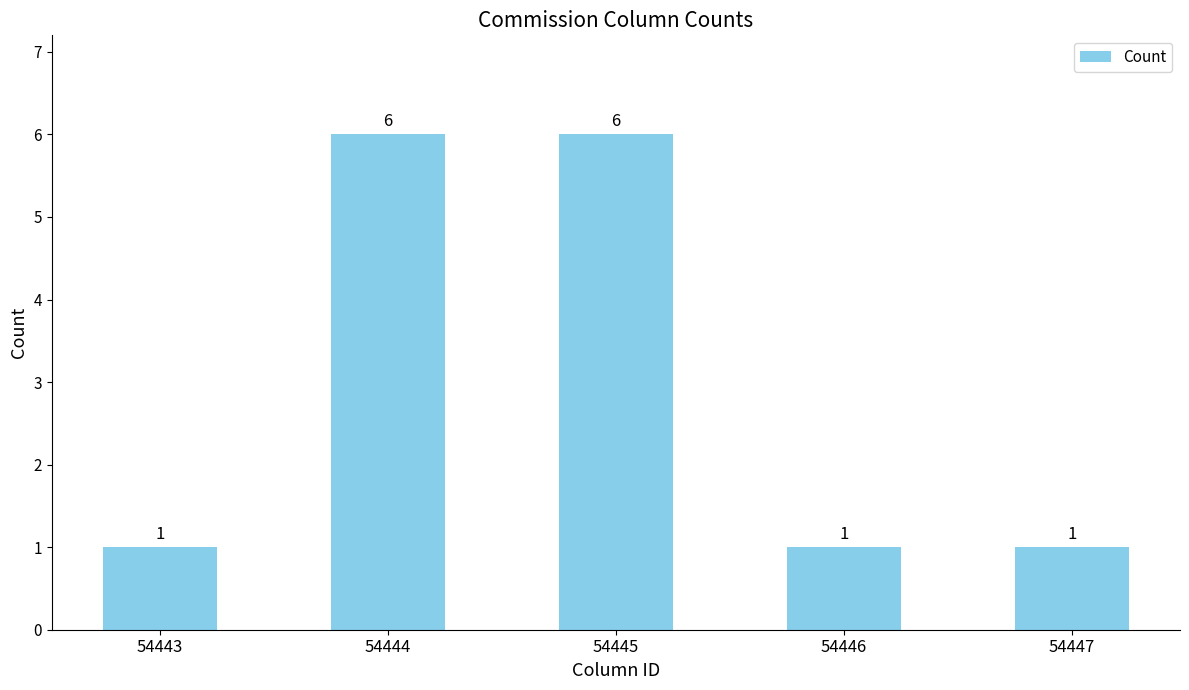

What is the sum of all values?

15